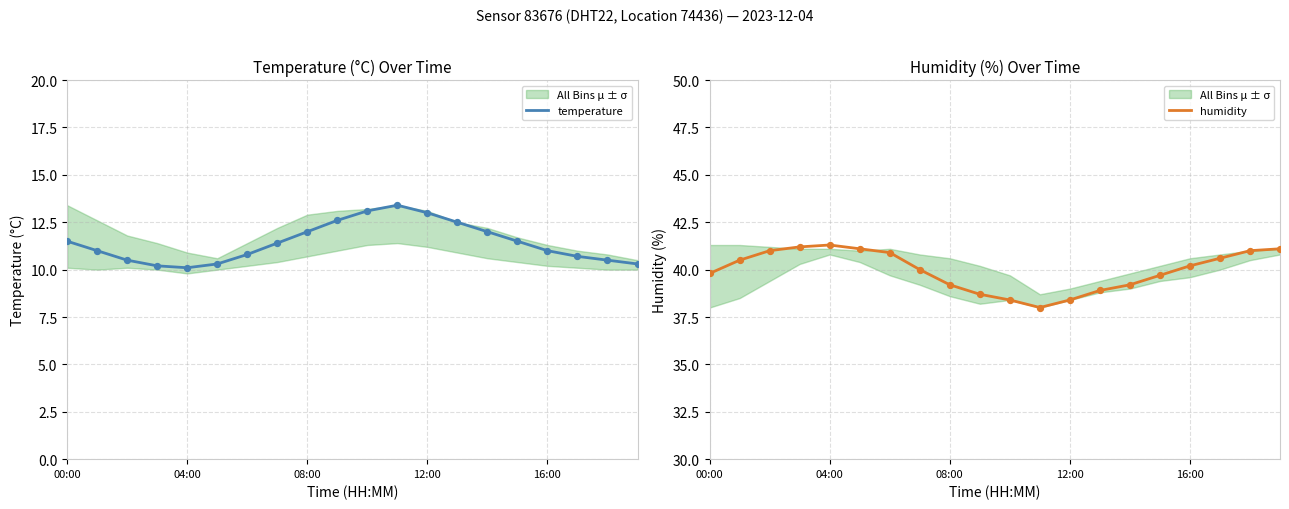

At how many categories does at least one series exceed 18?

20